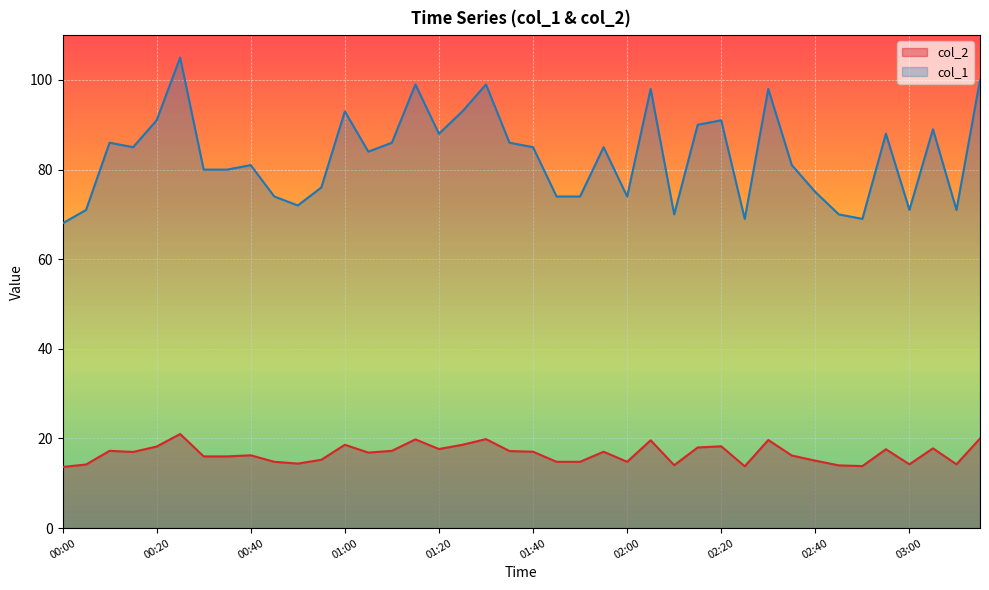

What is the label of the 14th point from the right?

02:10